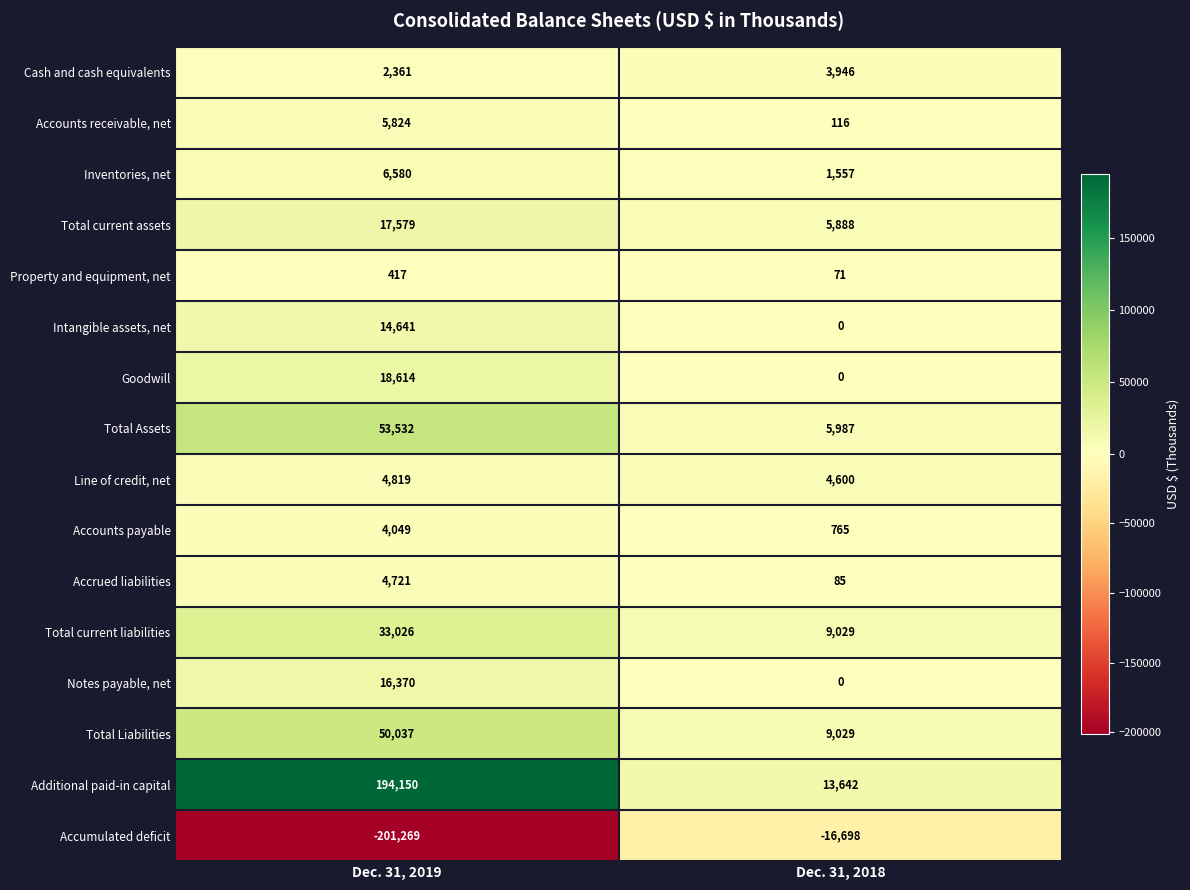

What is the maximum value shown in the chart?

194150